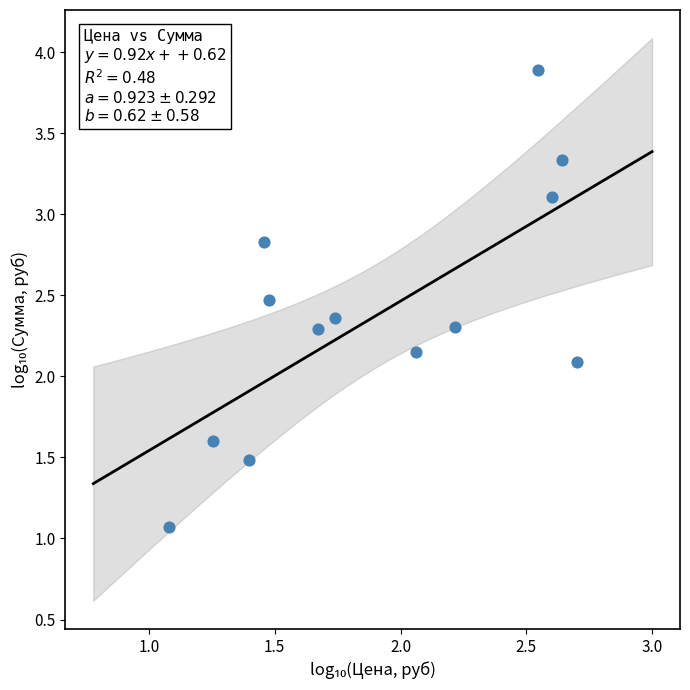

What is the range of X values (max minus min)?

1.6